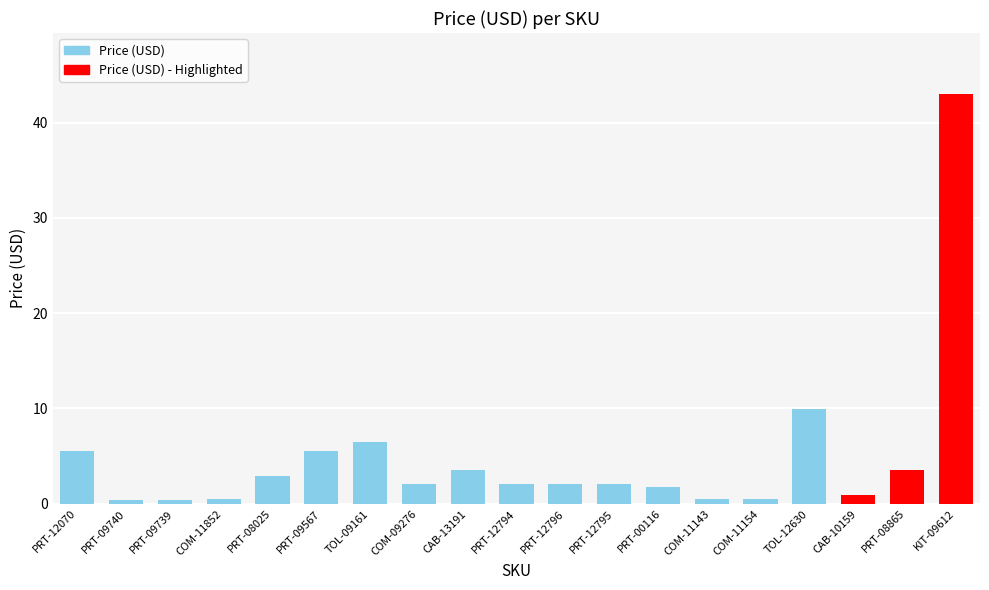

What is the label of the 10th bar from the left?

PRT-12794